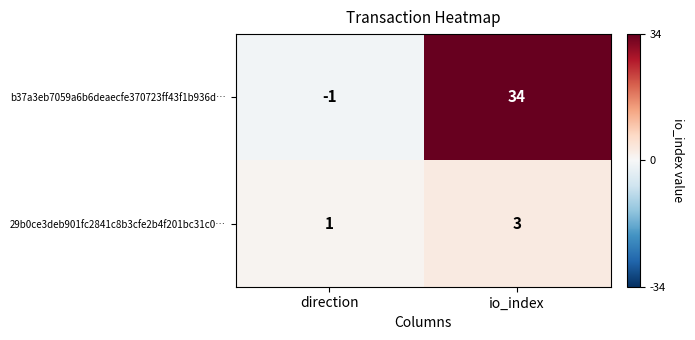

Reading left to right, list all the values displayed in this chart.

b37a3eb7059a6b6deaecfe370723ff43f1b936d…: direction=-1	io_index=34
29b0ce3deb901fc2841c8b3cfe2b4f201bc31c0…: direction=1	io_index=3